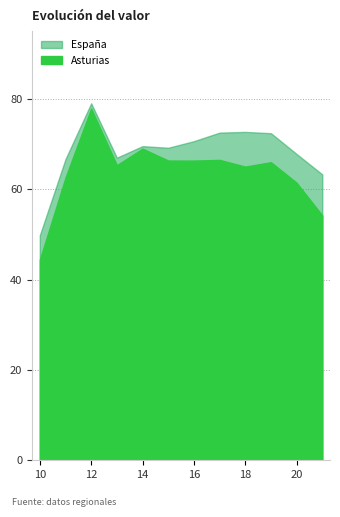

What is the value of the Asturias point at the 9th from the left?

65.0